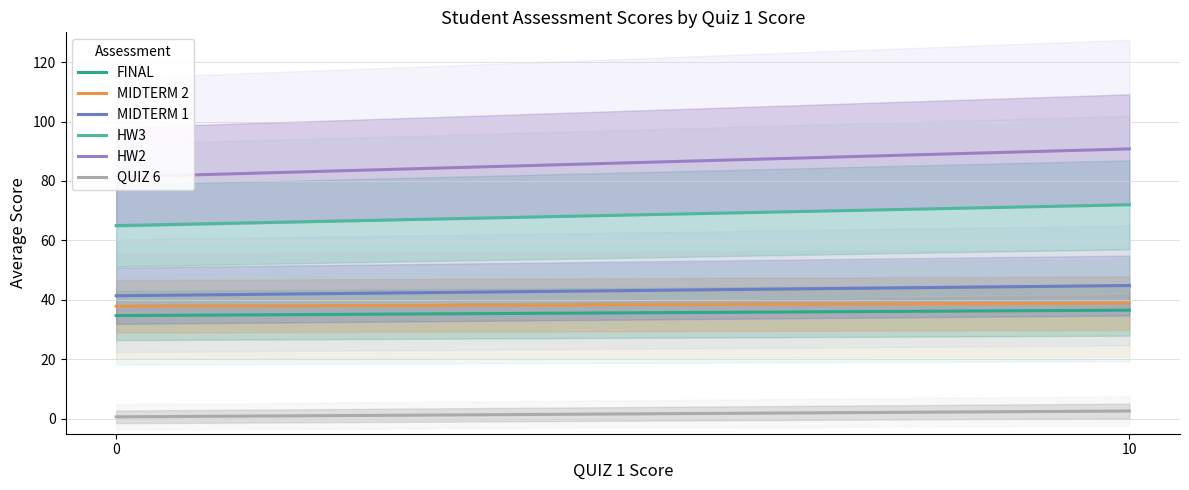

What is the sum of all MIDTERM 2 values?

76.8